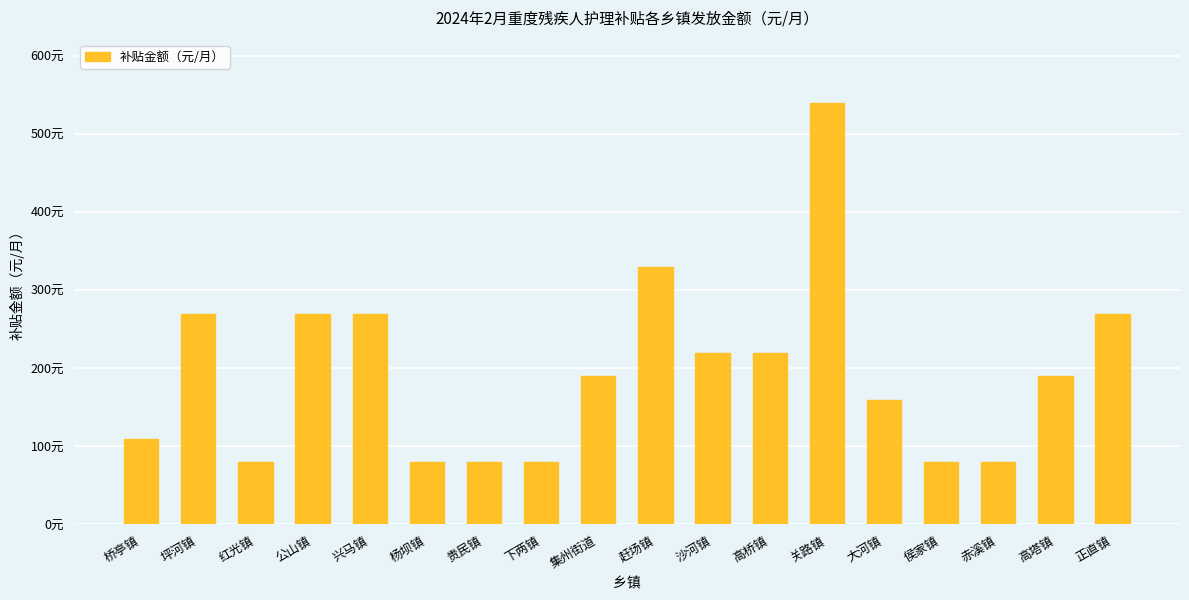

The chart shows a value of 714 at 关路镇. True or false?

False